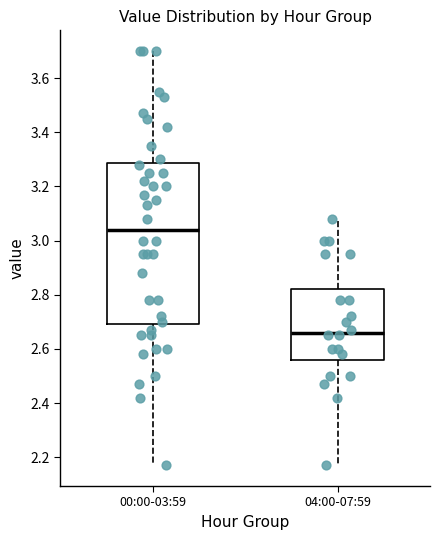

Comparing the boxes themselves (not the whiskers), which one is the tallest?

00:00-03:59